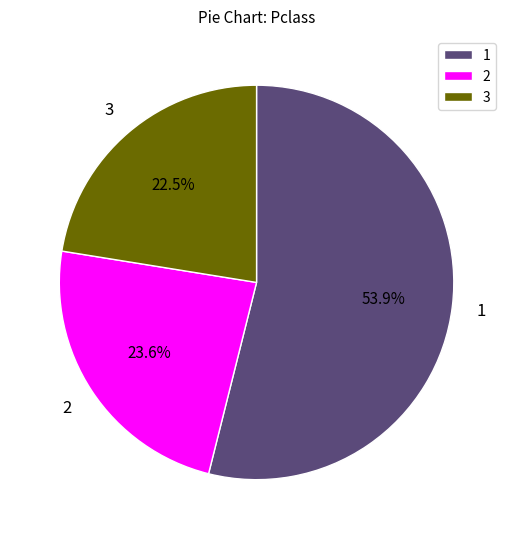

What percentage is NOT represented by 3?

77.5%